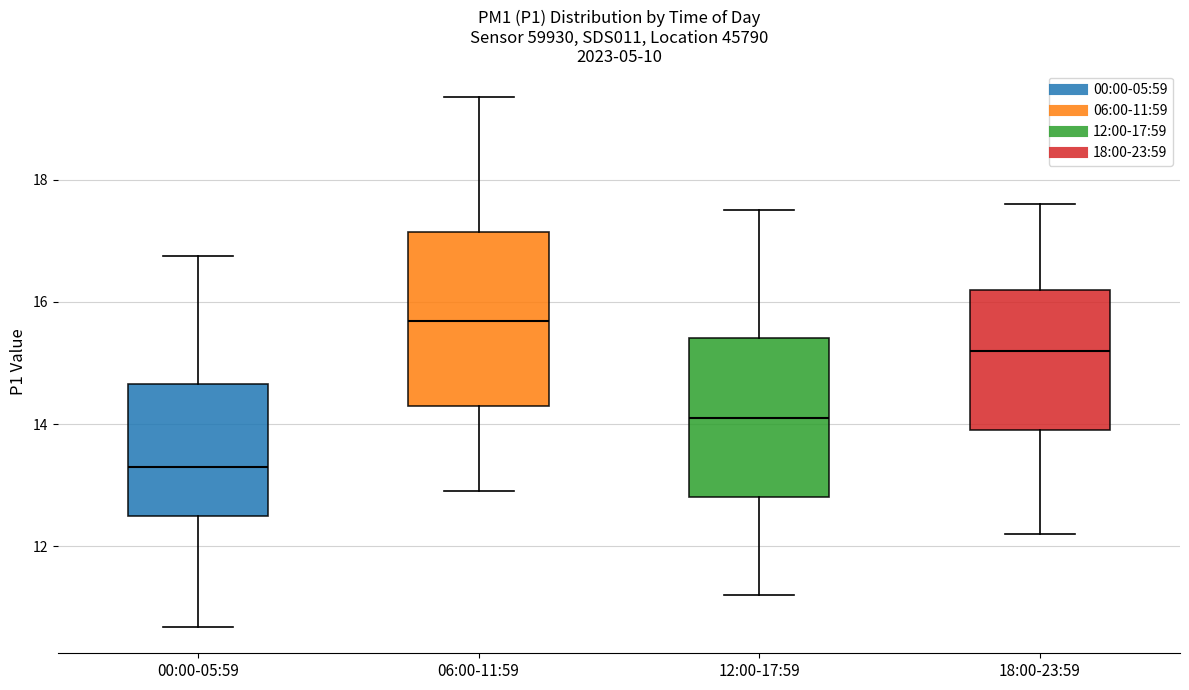

Reading left to right, read every box against the y-axis: the position of its median line, the range the box covers, and the ends of its whiskers. The values are not printed on the chart, so give them approximately, as read against the axis.

00:00-05:59: median 13.4, box 12.6 to 14.6, whiskers 10.6 to 16.8
06:00-11:59: median 15.6, box 14.4 to 17.2, whiskers 13.0 to 19.4
12:00-17:59: median 14.2, box 12.8 to 15.4, whiskers 11.2 to 17.6
18:00-23:59: median 15.2, box 14.0 to 16.2, whiskers 12.2 to 17.6